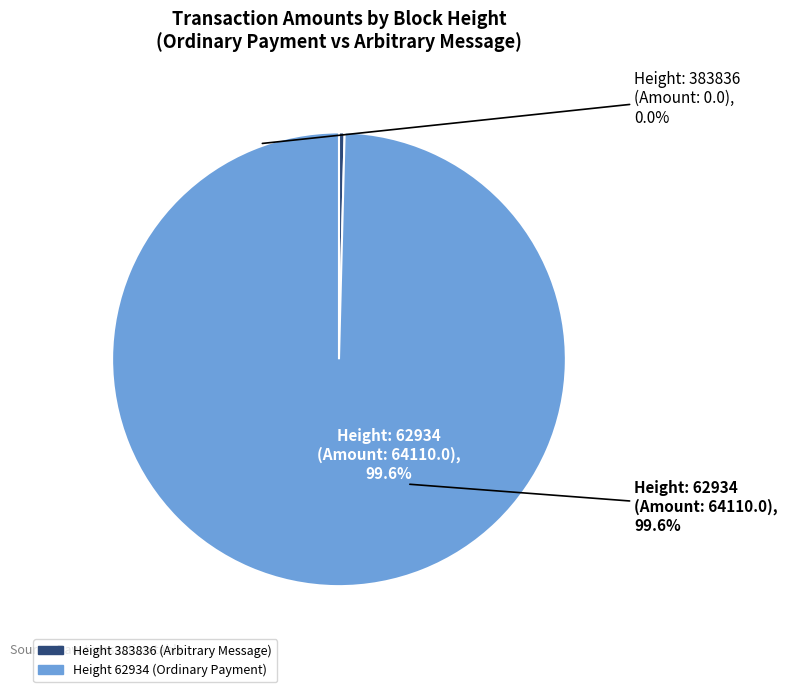

Which slice is the smallest?

383836